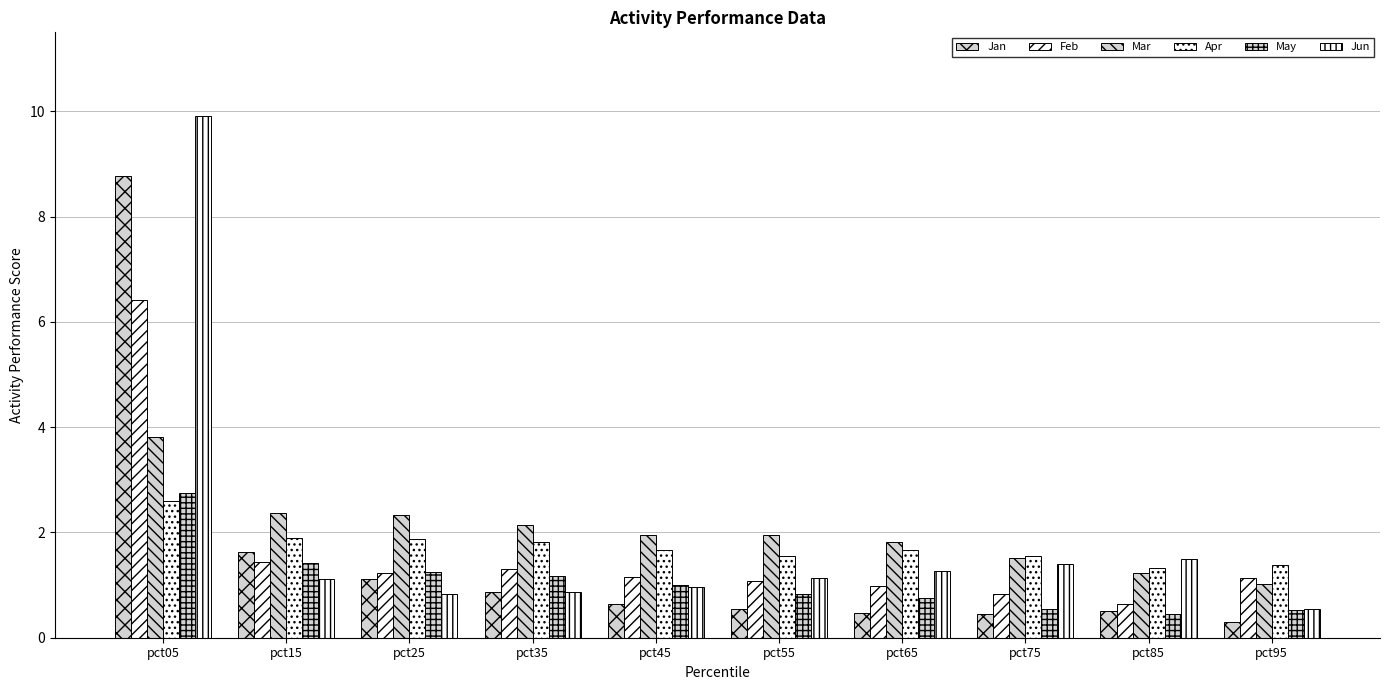

Read the Jun value at pct85.

1.5